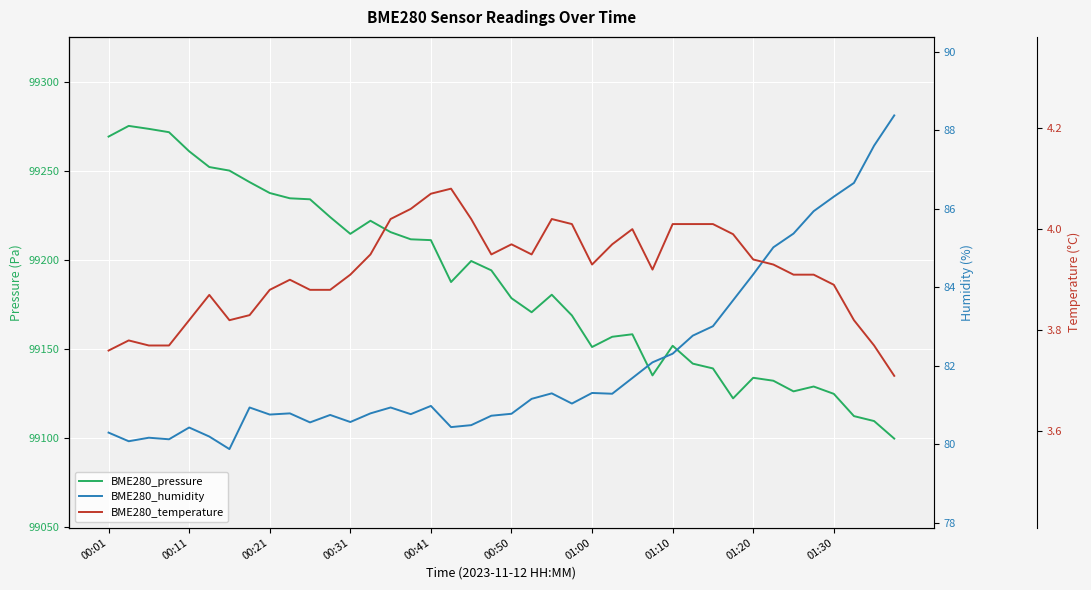

What are all the series names shown in the legend?

BME280_pressure, BME280_humidity, BME280_temperature